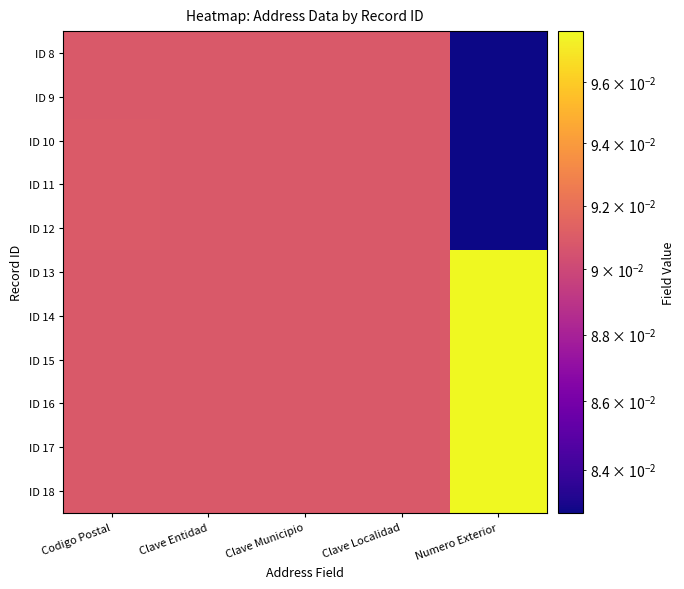

What is the greatest value displayed?

0.1